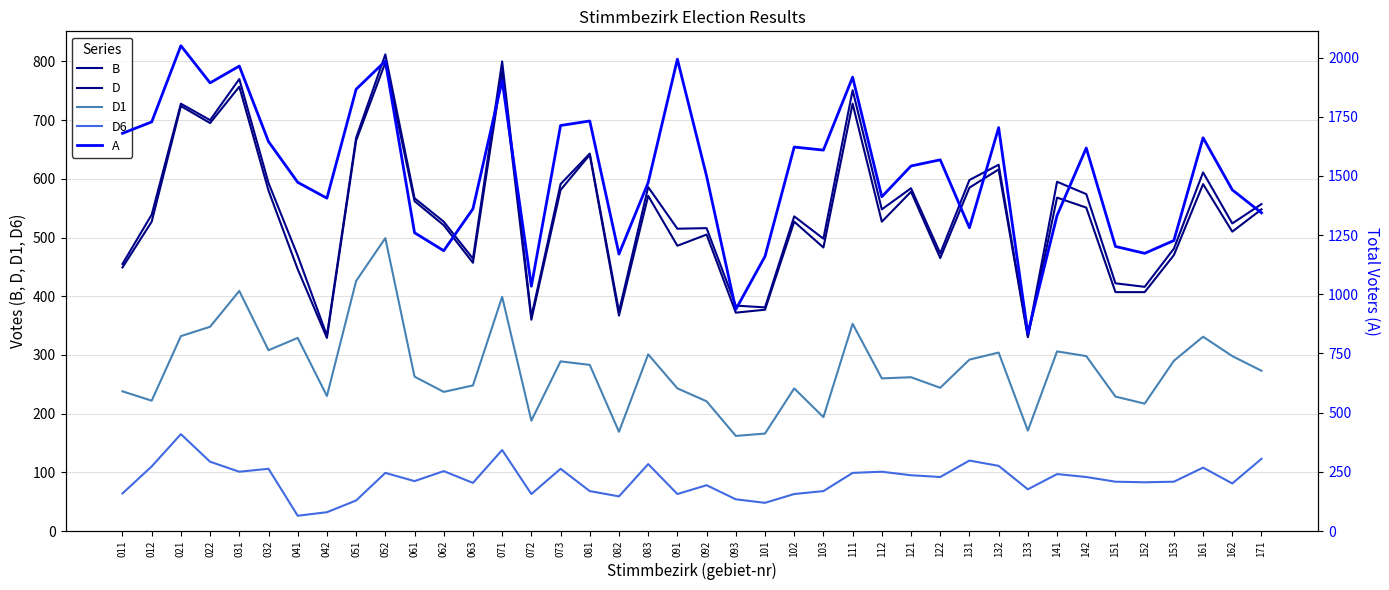

What is the value of the B point at the 38th from the left?

611